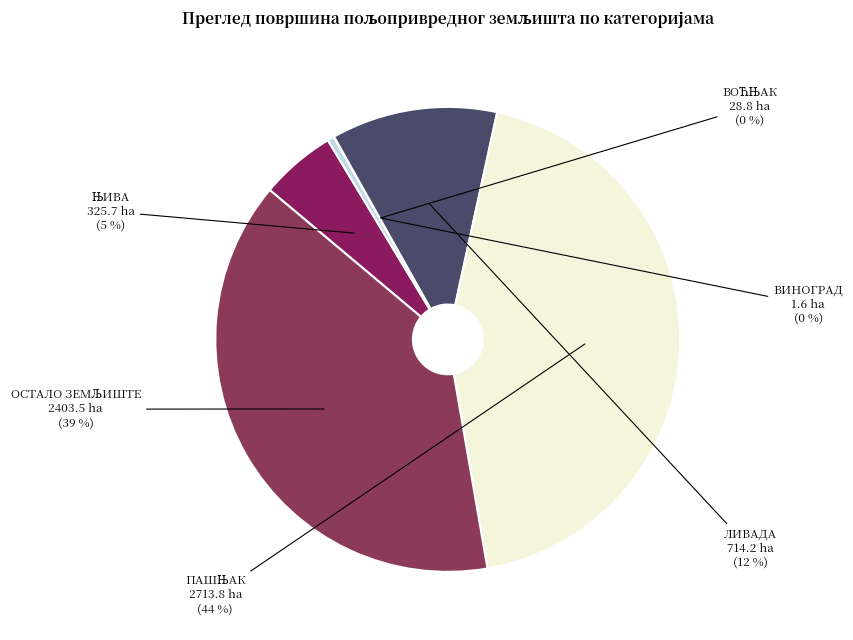

Is there any slice that represents more than half of the pie?

No